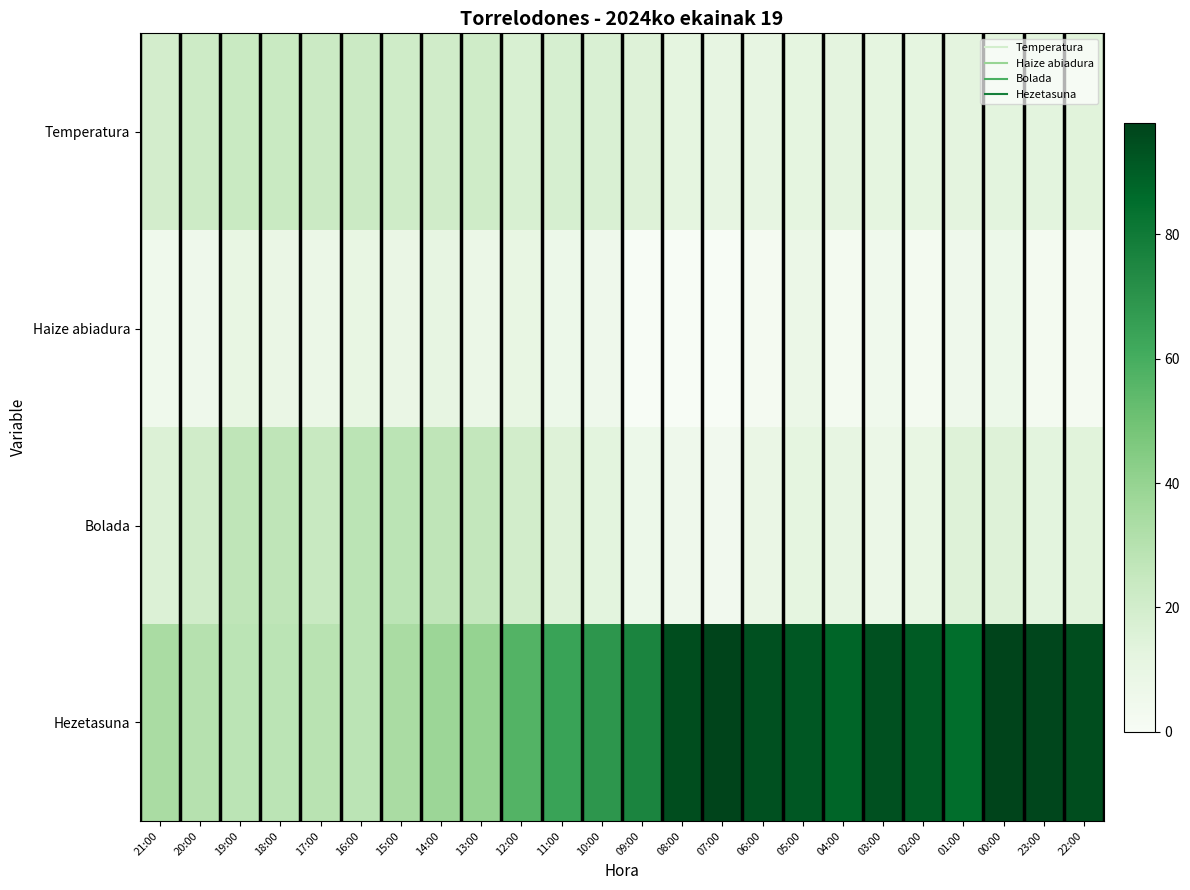

Which category has the lowest value across all series?

09:00